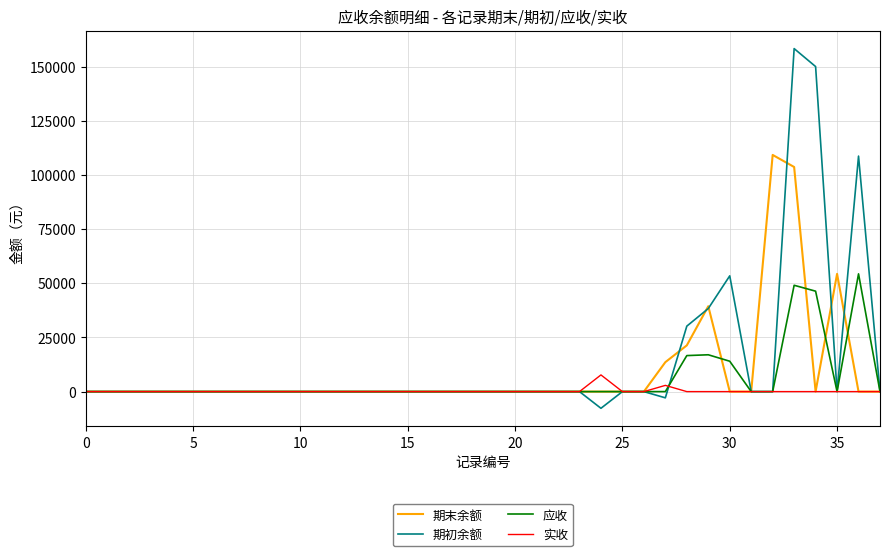

What is the maximum value for 实收?

7701.8